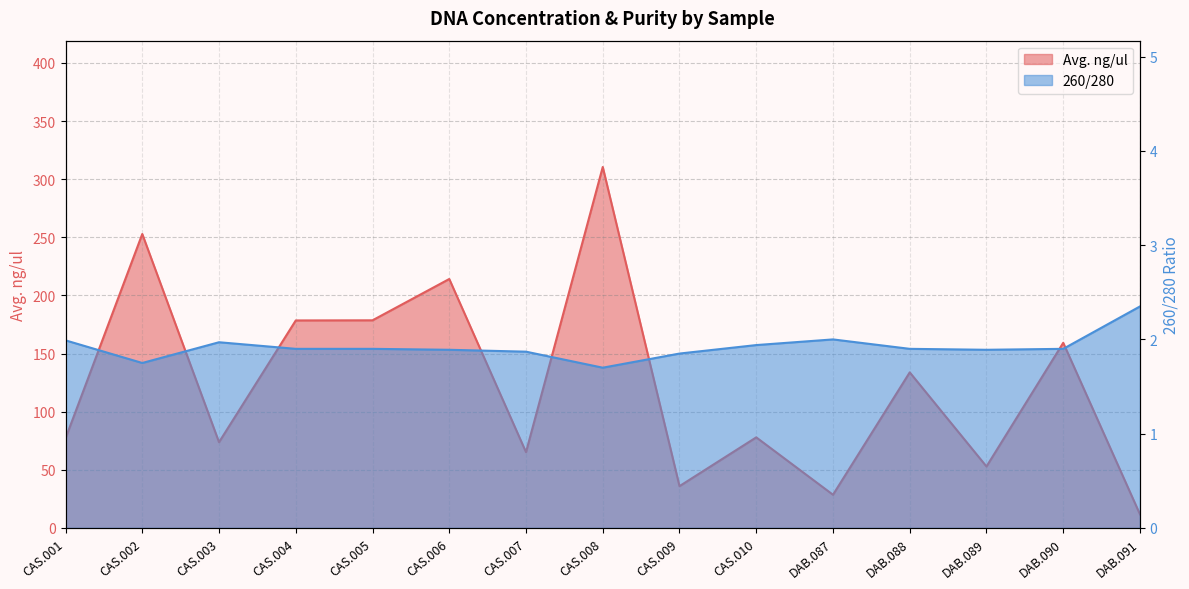

How many data points in Avg. ng/ul are above 77?

9